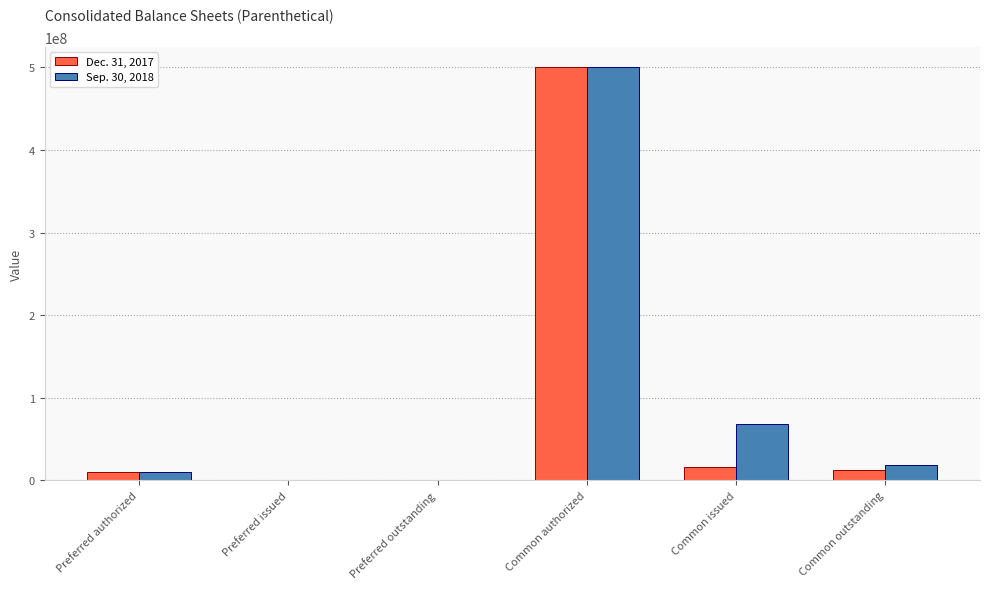

The value of Sep. 30, 2018 at Common authorized is 500000000. True or false?

True